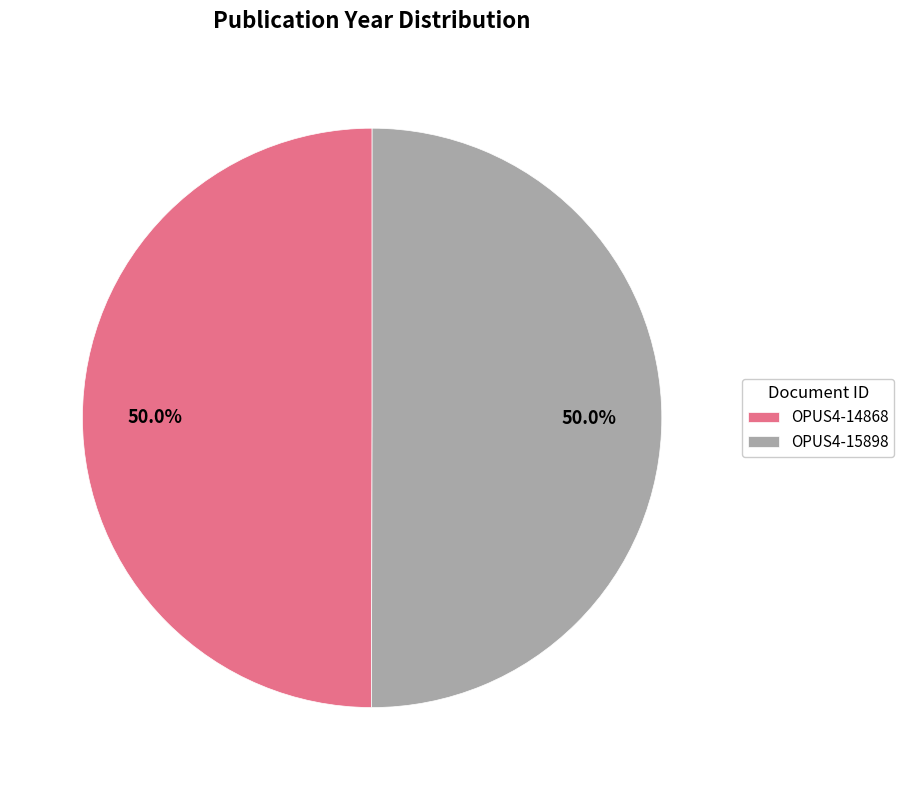

How many segments does this pie chart have?

2